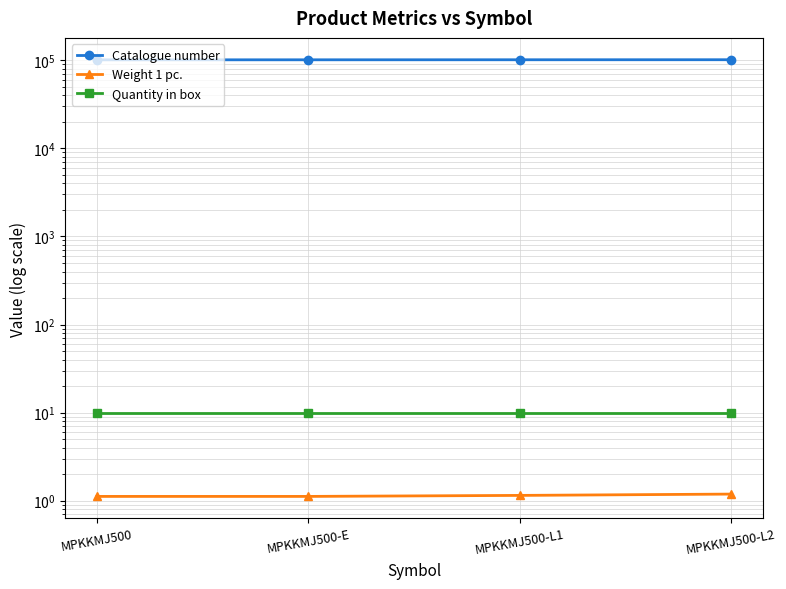

What is the spread (max minus min) of values at MPKKMJ500-E?

101153.9